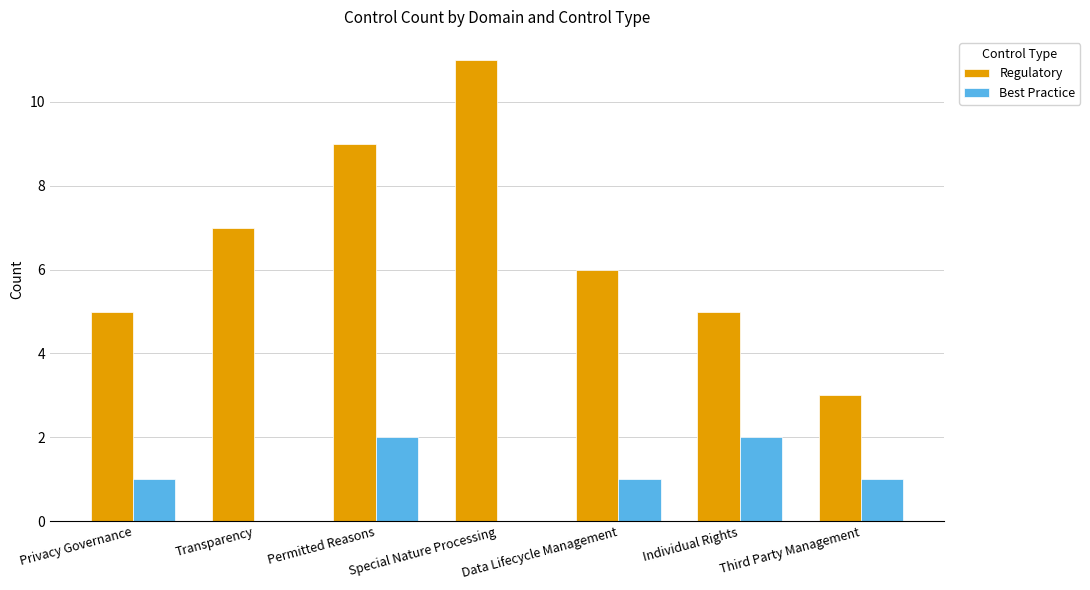

Reading left to right, transcribe all the data shown in this chart.

Regulatory: 5	7	9	11	6	5	3
Best Practice: 1	0	2	0	1	2	1